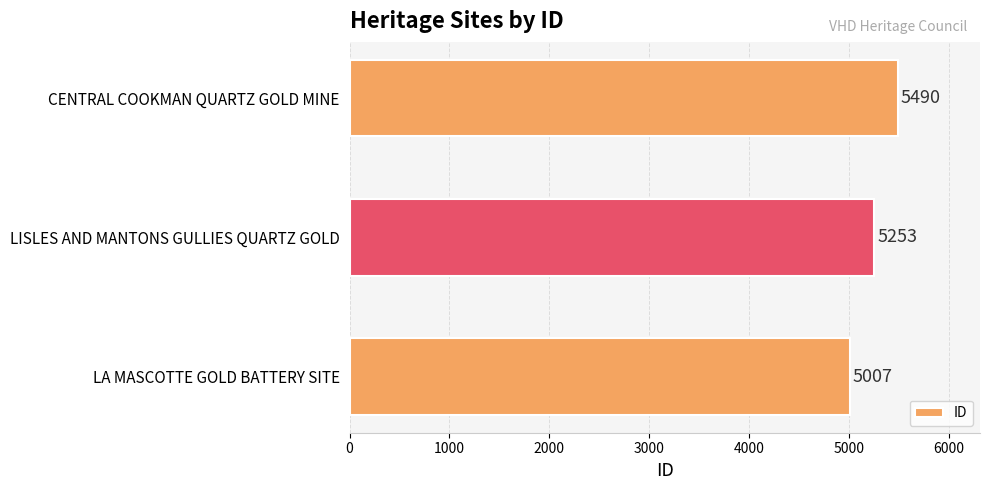

What is the sum of all values?

15750